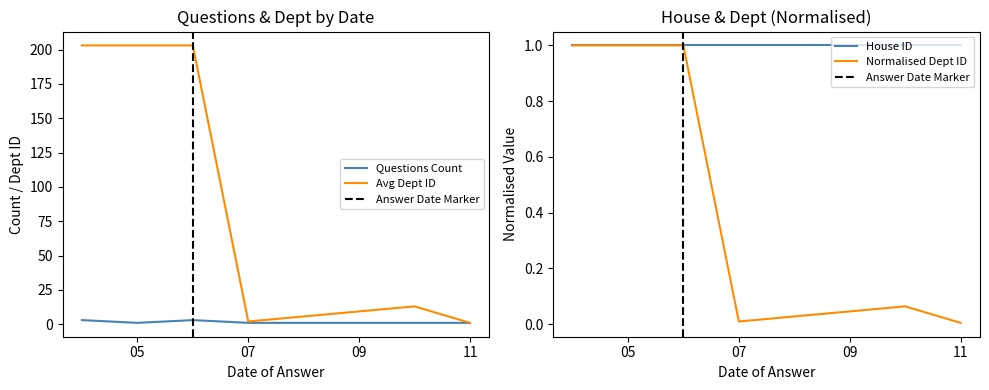

Is it true that Questions Count equals 1 at 05?

True